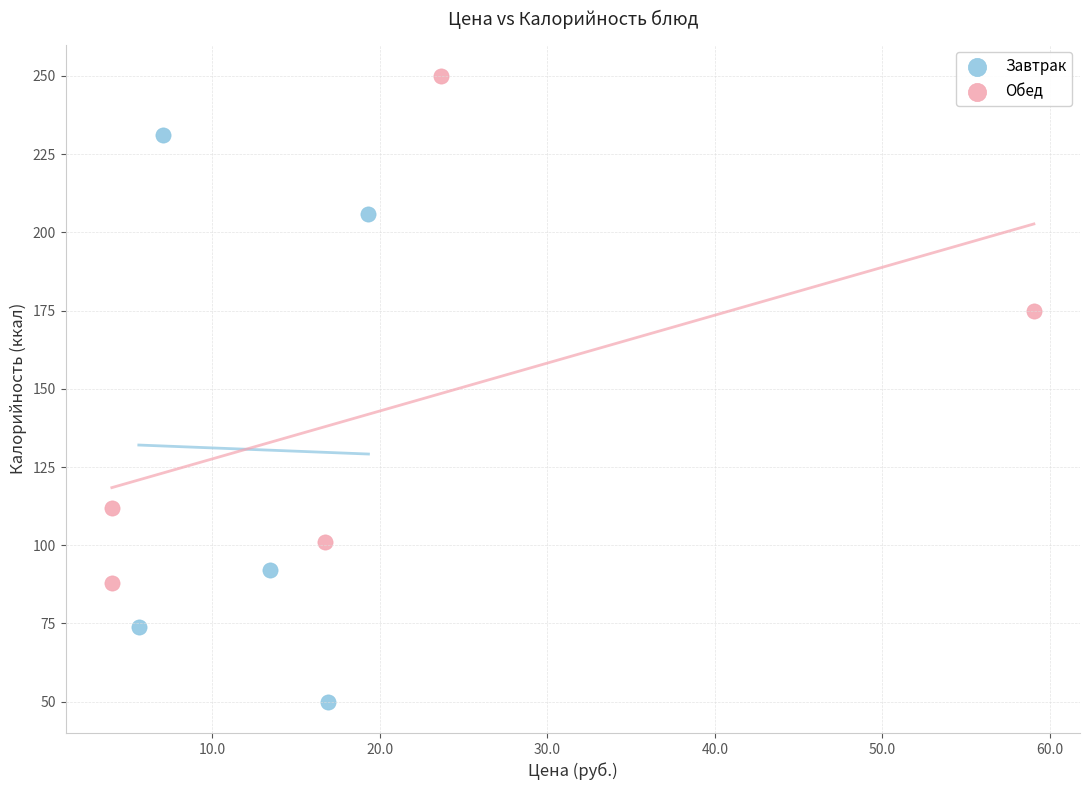

Which series contains the lowest Y value?

Завтрак